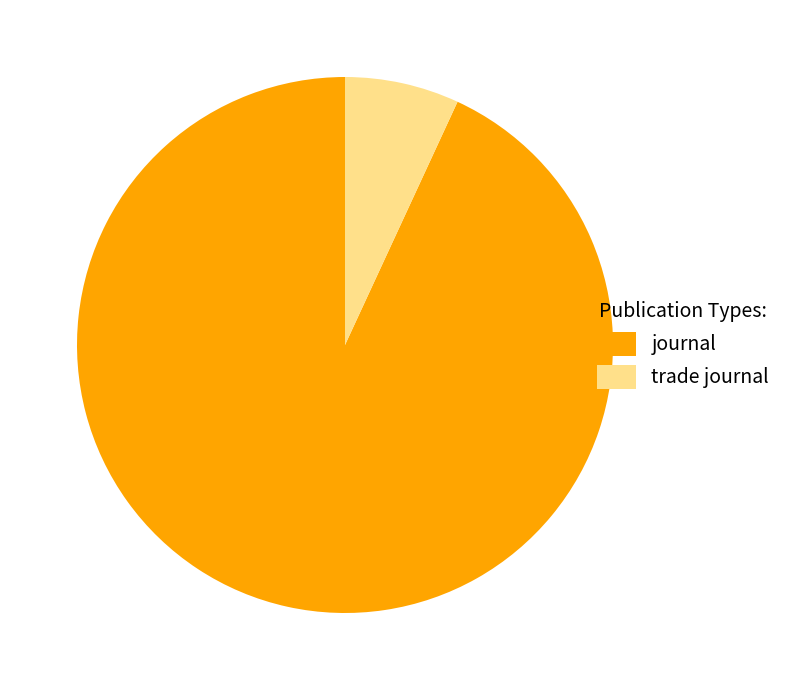

Rank the categories by value from lowest to highest.

trade journal, journal